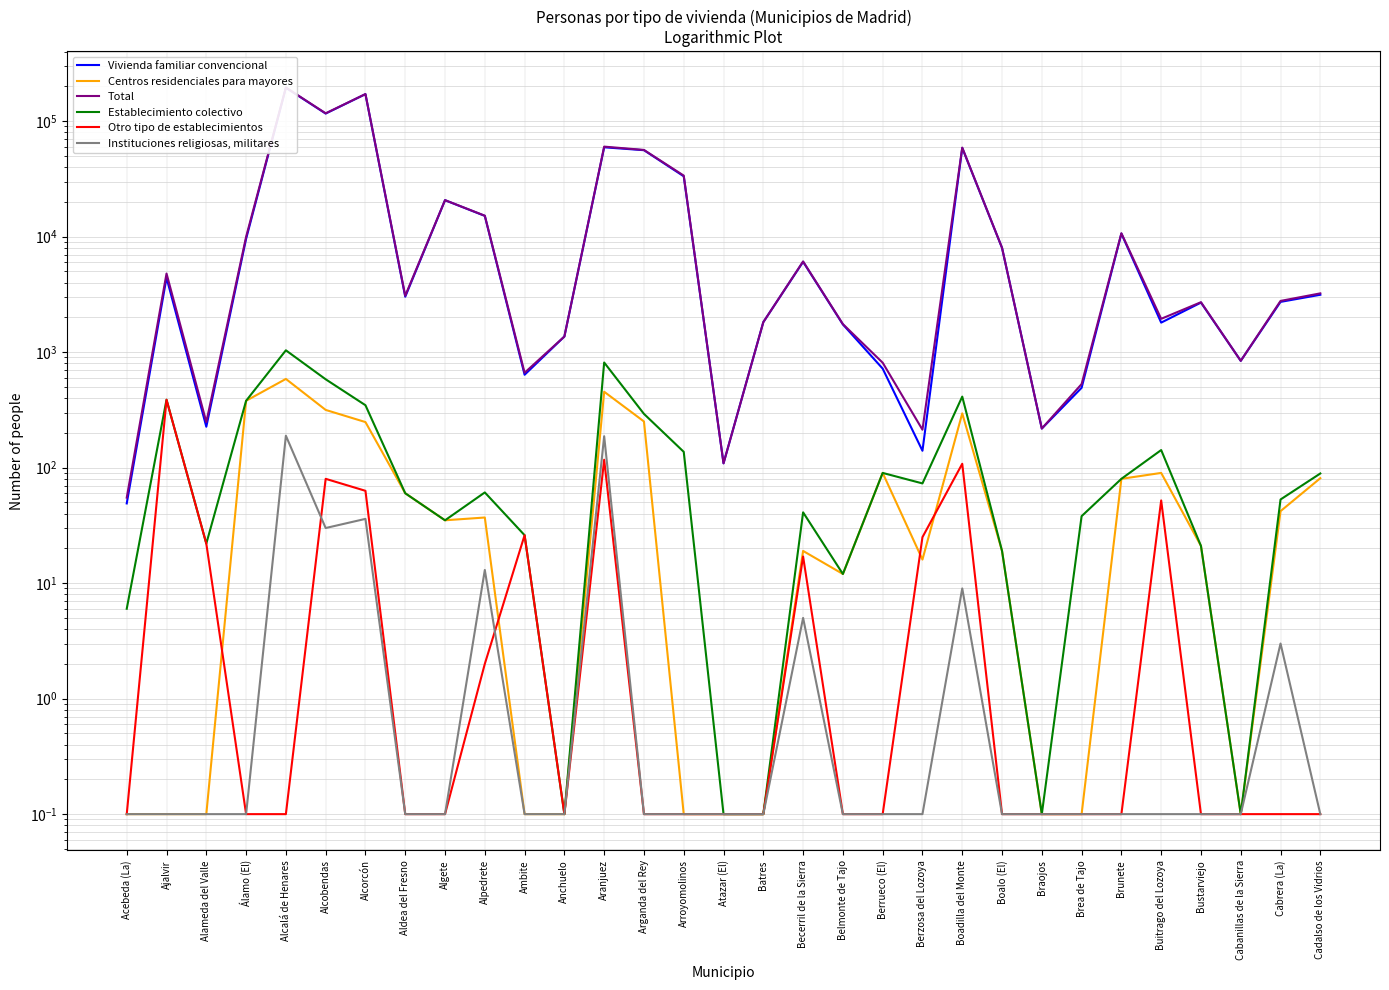

What is the sum of the Centros residenciales para mayores values at Anchuelo and Berrueco (El)?

90.1